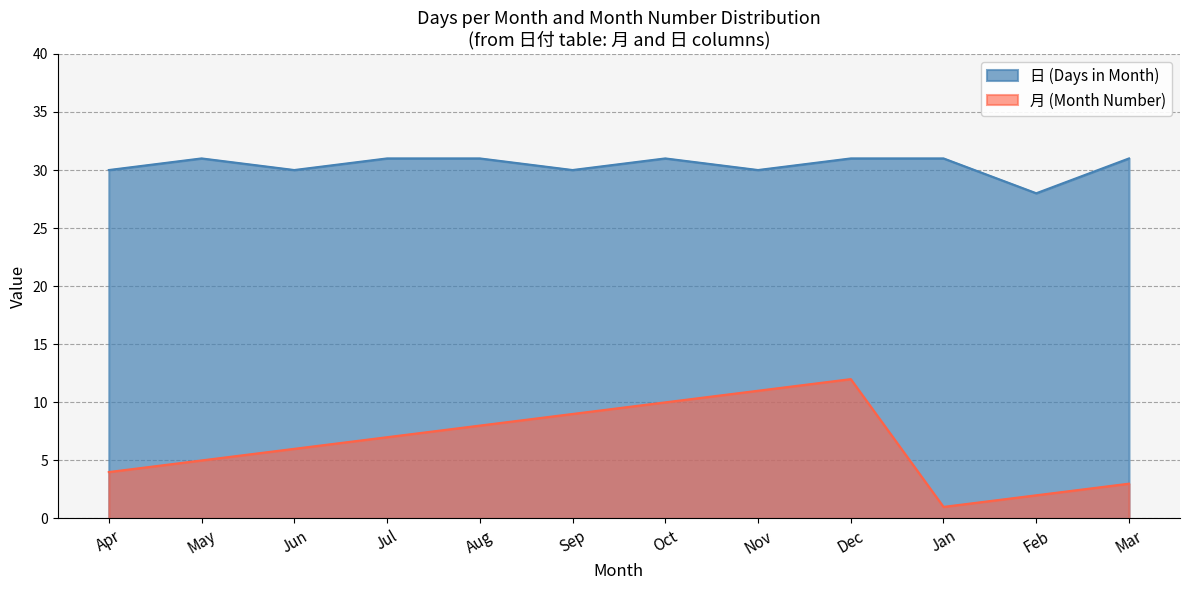

True or false: 月 (Month) has more than 2 points higher than both neighbors.

False